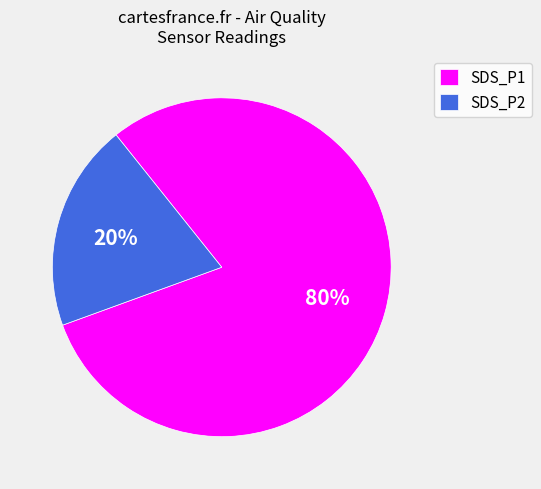

Does any single category account for the majority?

Yes